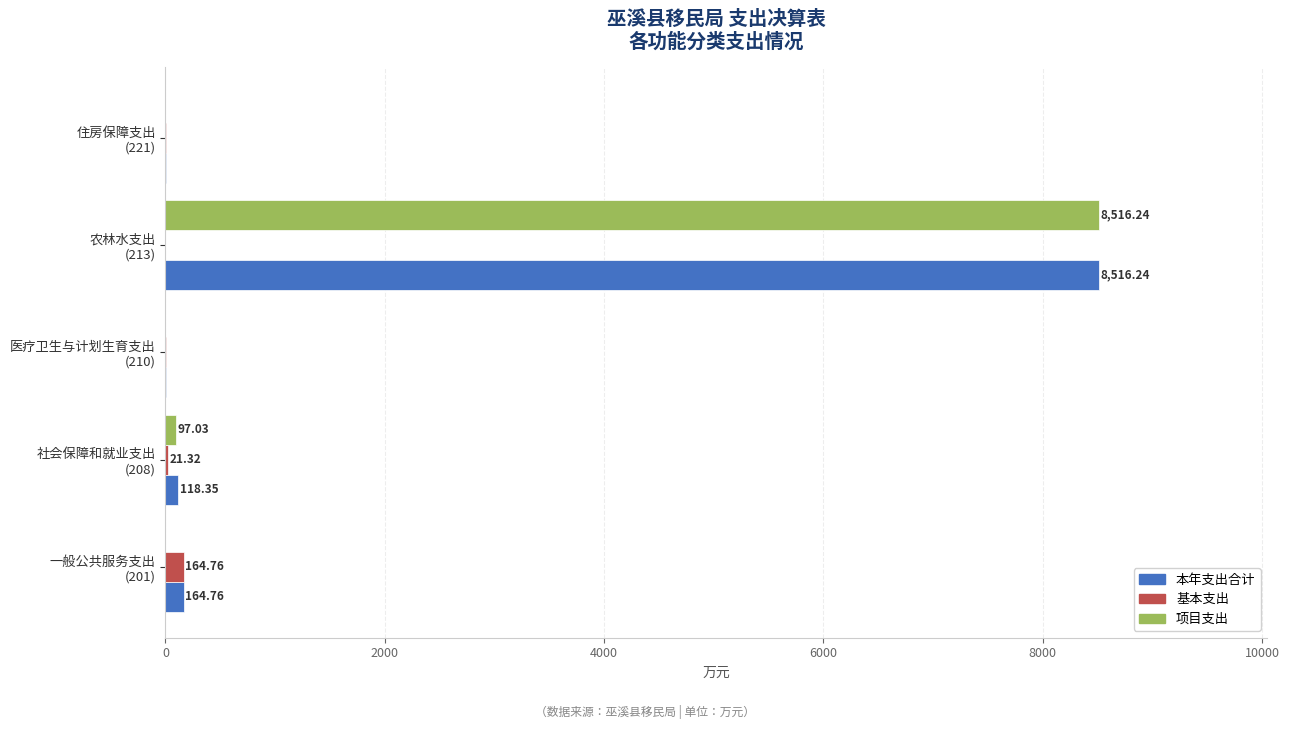

What is the sum of all 基本支出 values?

198.6